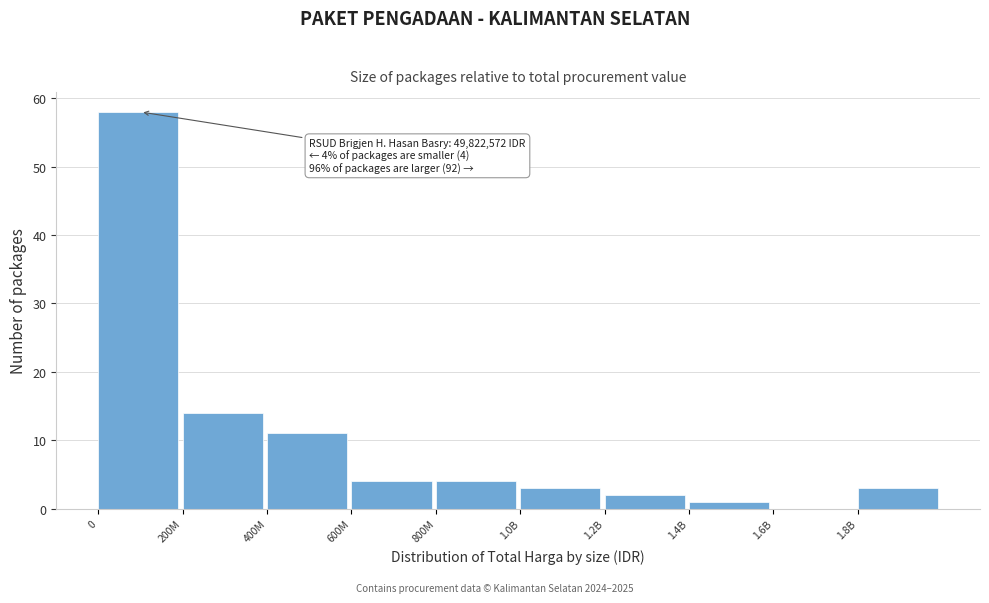

Reading left to right, list all the values displayed in this chart.

0=58	200M=14	400M=11	600M=4	800M=4	1.0B=3	1.2B=2	1.4B=1	1.6B=0	1.8B=3